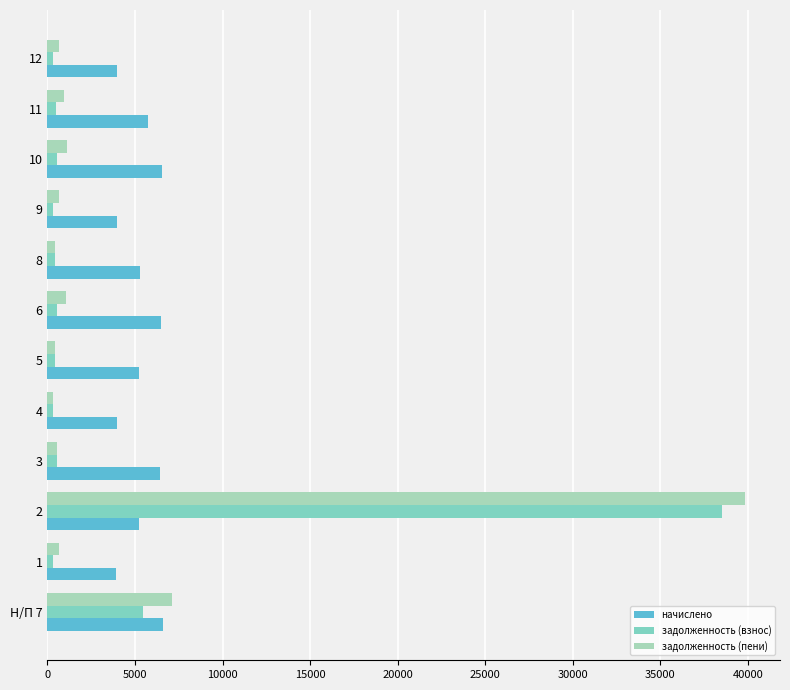

List the series in order of their peak value, highest first.

задолженность (пени), задолженность (взнос), начислено